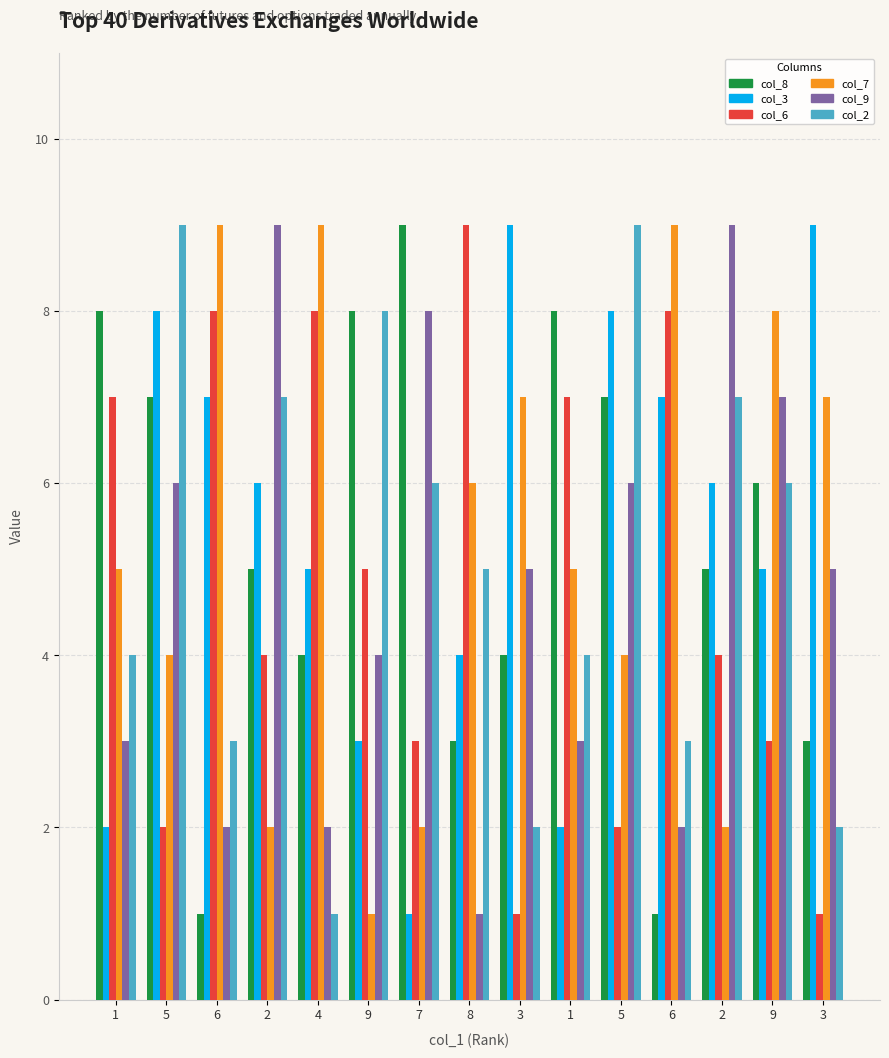

How many groups of bars are there?

15